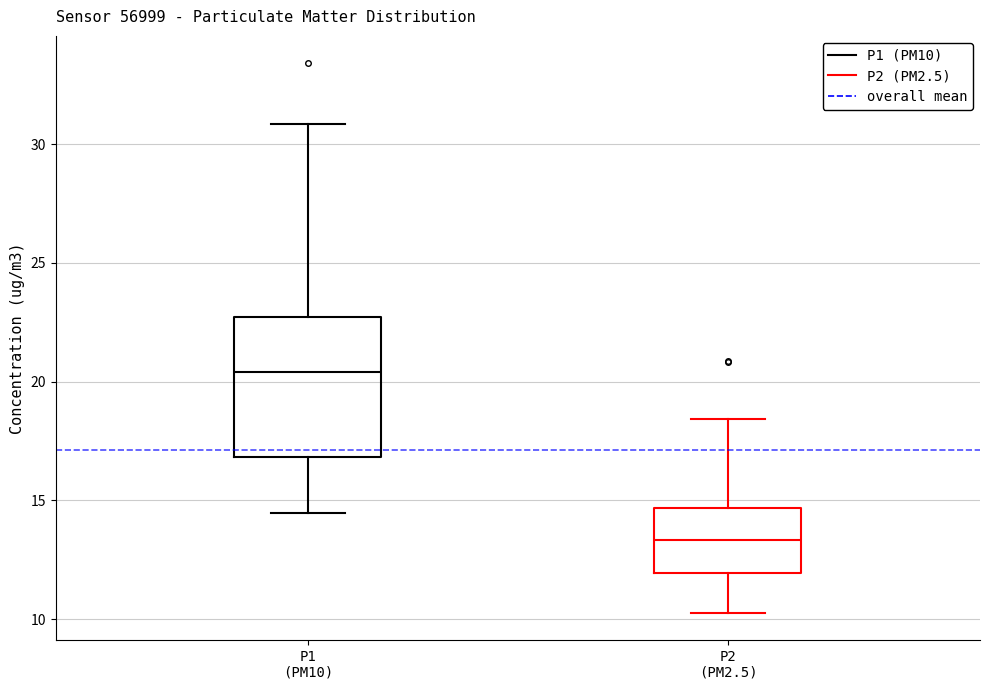

Where does the upper whisker of the box for P1 (PM10) end on the y-axis? The values are not printed on the chart, so give them approximately, as read against the axis.

31.0